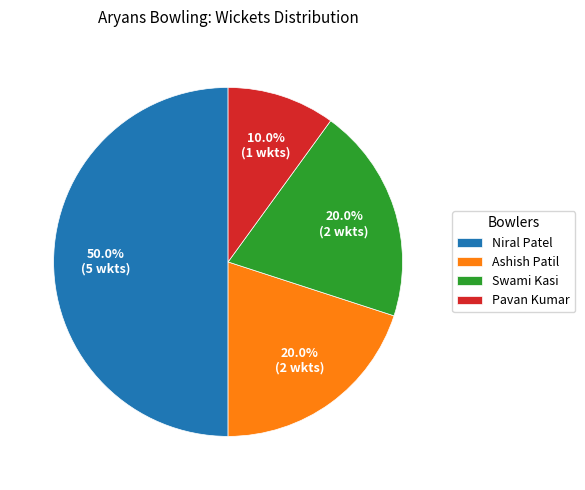

Is it true that Ashish Patil is 20% of the pie?

True